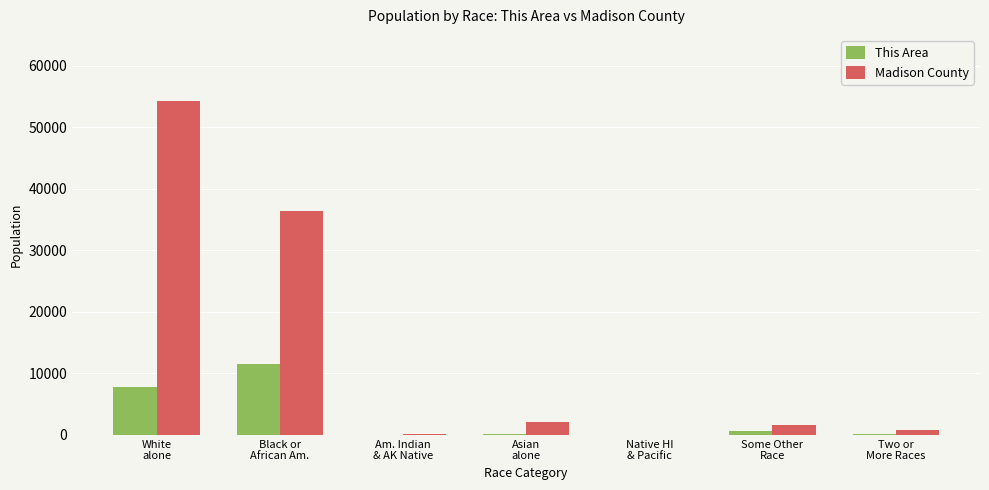

What is the sum of the This Area values at White
alone and Native HI
& Pacific?

7865